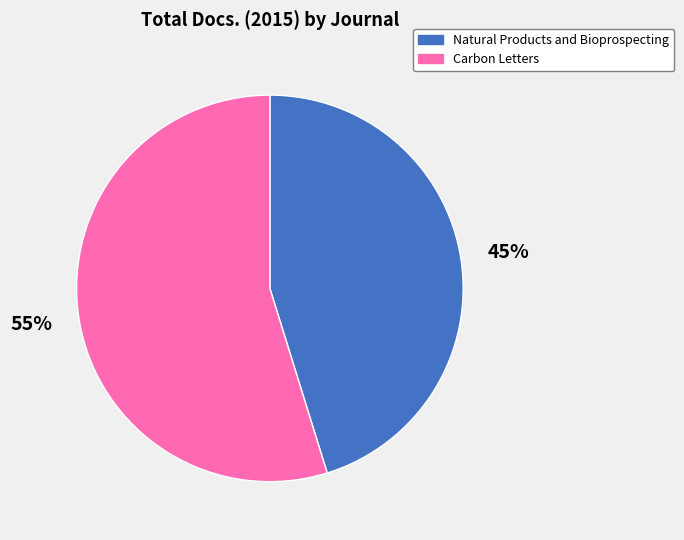

To the nearest percent, what percentage of the pie is Carbon Letters?

55%